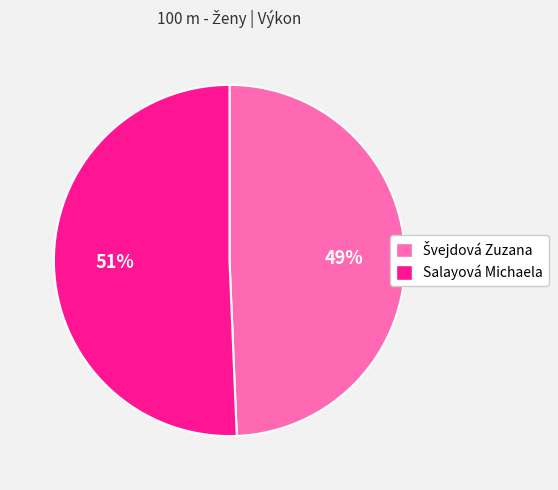

Is it true that Salayová Michaela is 51% of the pie?

True